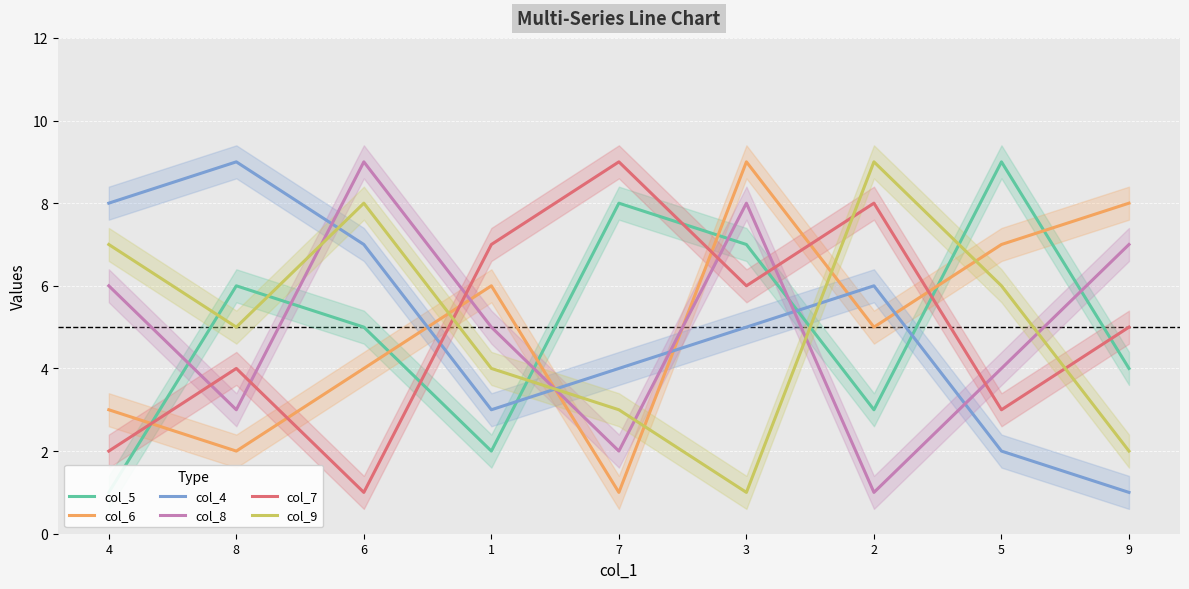

Between 8 and 2, which is larger?

8